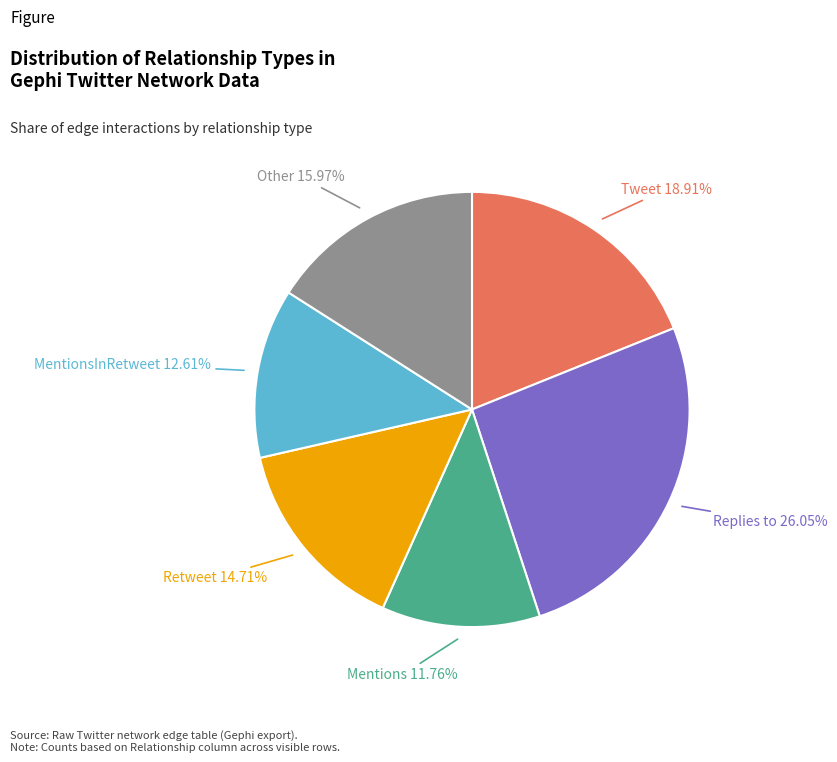

Is Other the majority of the pie?

No